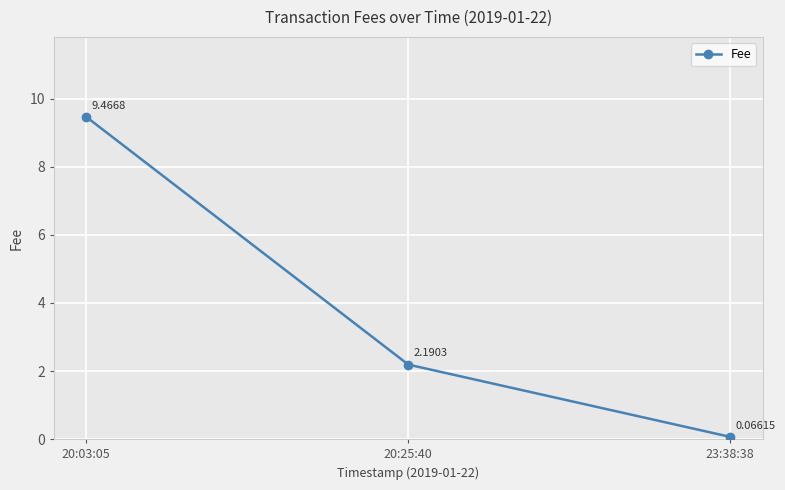

How many distinct data groups are displayed?

1